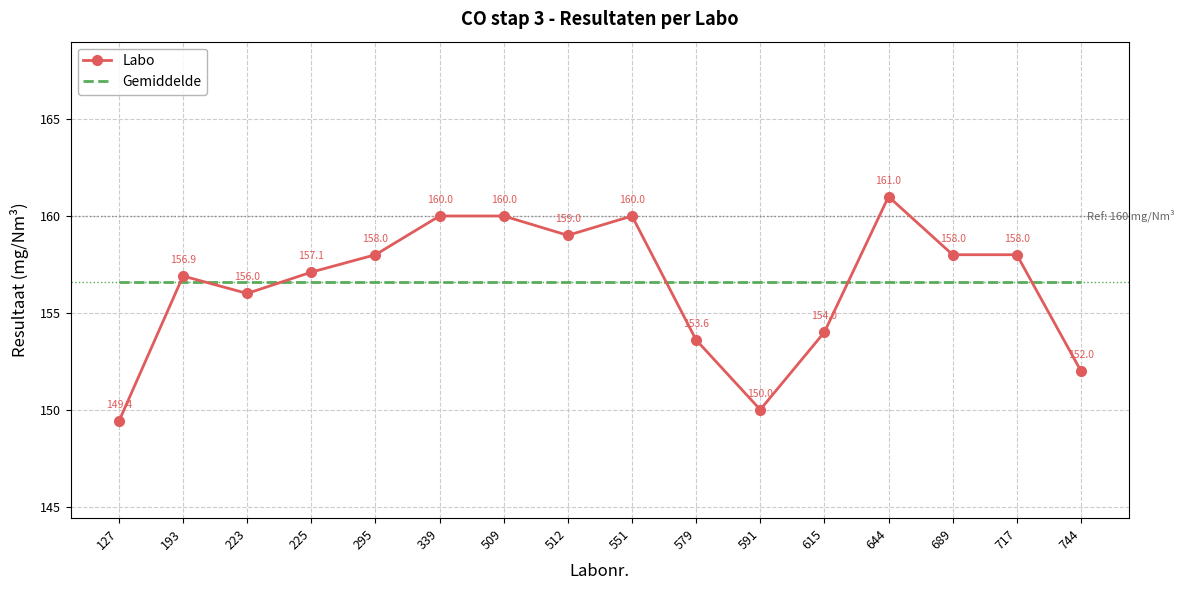

At which category does the chart reach its minimum across all series?

127